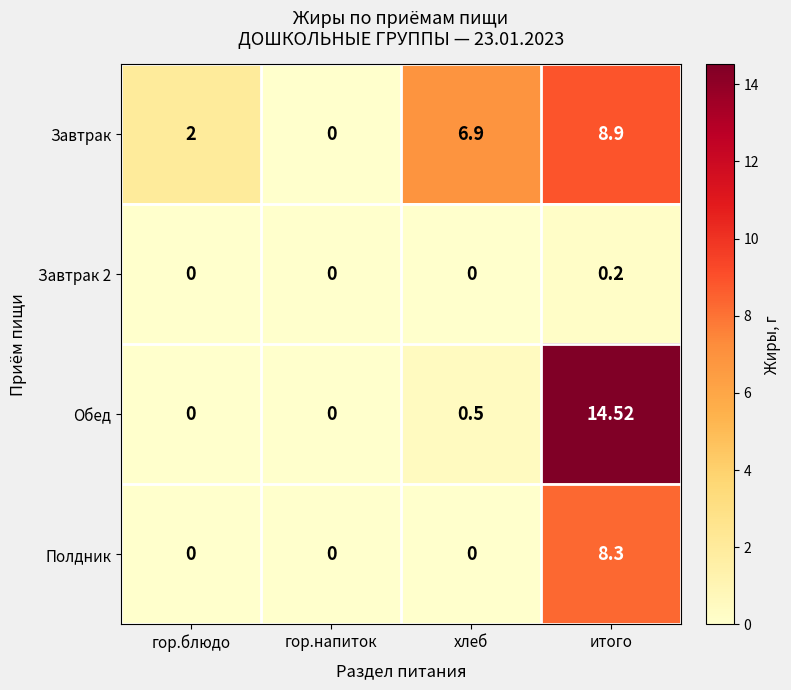

Which label corresponds to the largest value in the chart?

итого